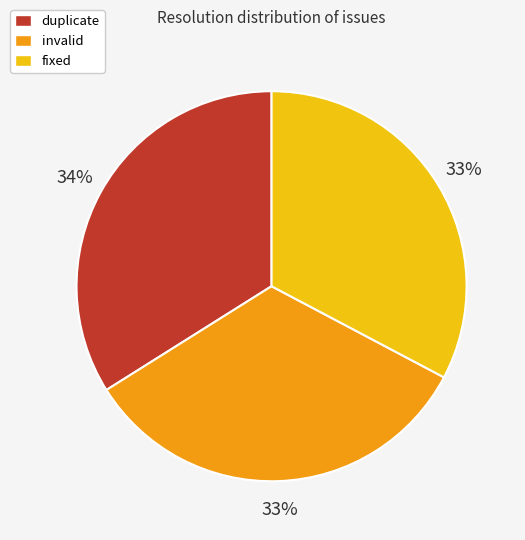

True or false: duplicate accounts for 34% of the total.

True